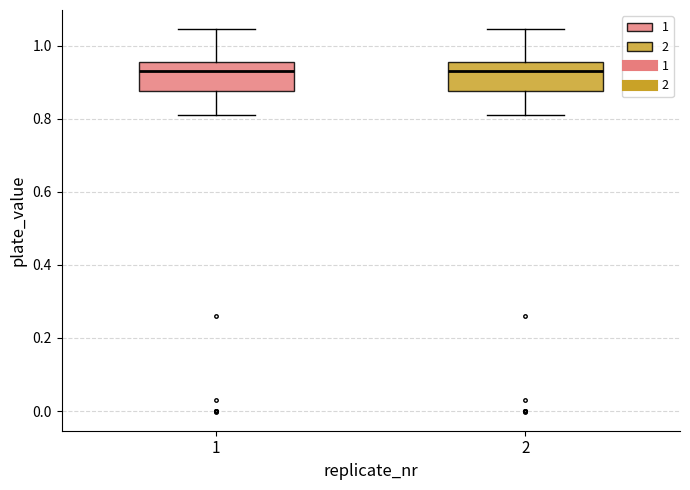

Reading left to right, transcribe this box plot: for each box, give where its median line is, the range the box spans, and where its two whiskers end, as read against the y-axis. The values are not printed on the chart, so give them approximately, as read against the axis.

1: median 0.94, box 0.88 to 0.96, whiskers 0.82 to 1.04
2: median 0.94, box 0.88 to 0.96, whiskers 0.82 to 1.04